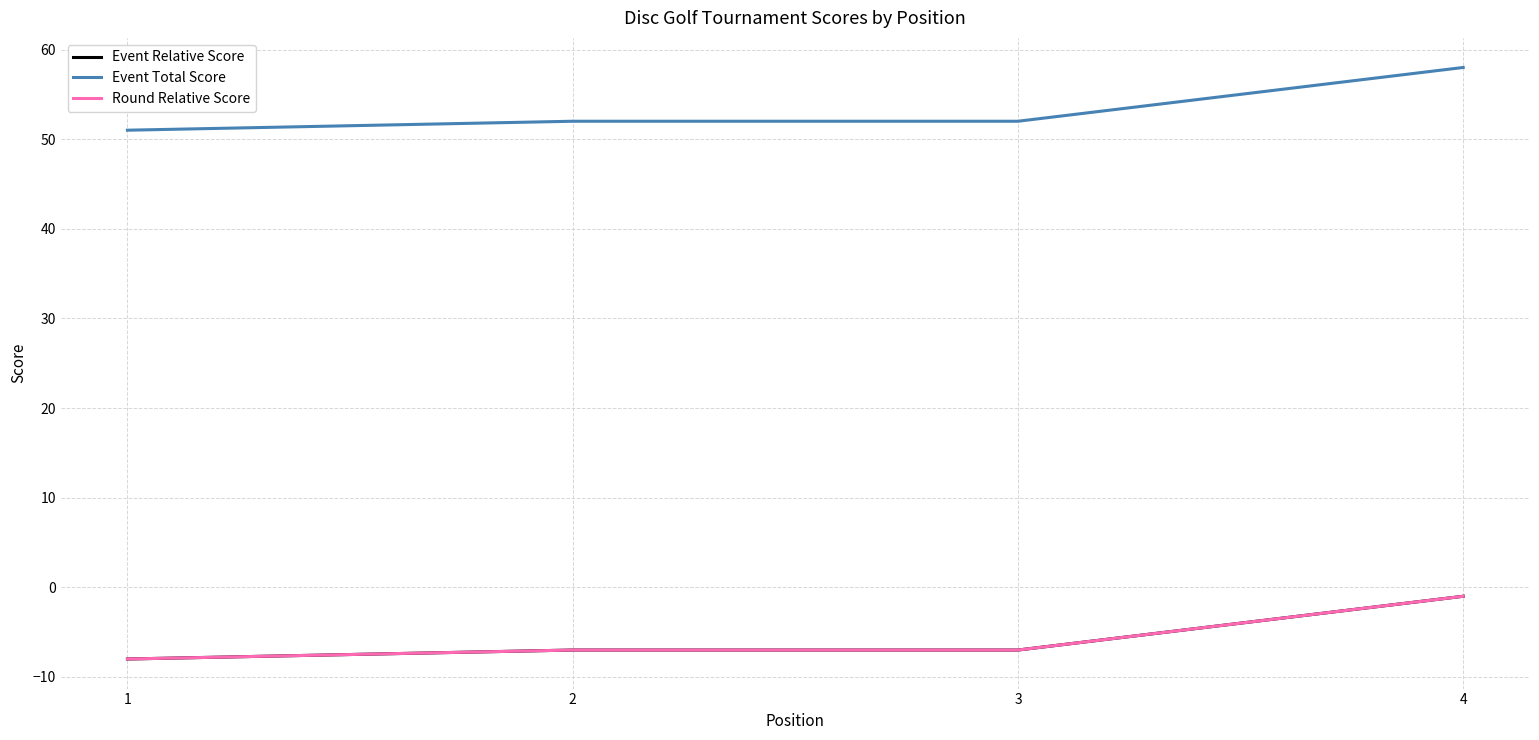

Which has a higher value, 3 or 2?

3